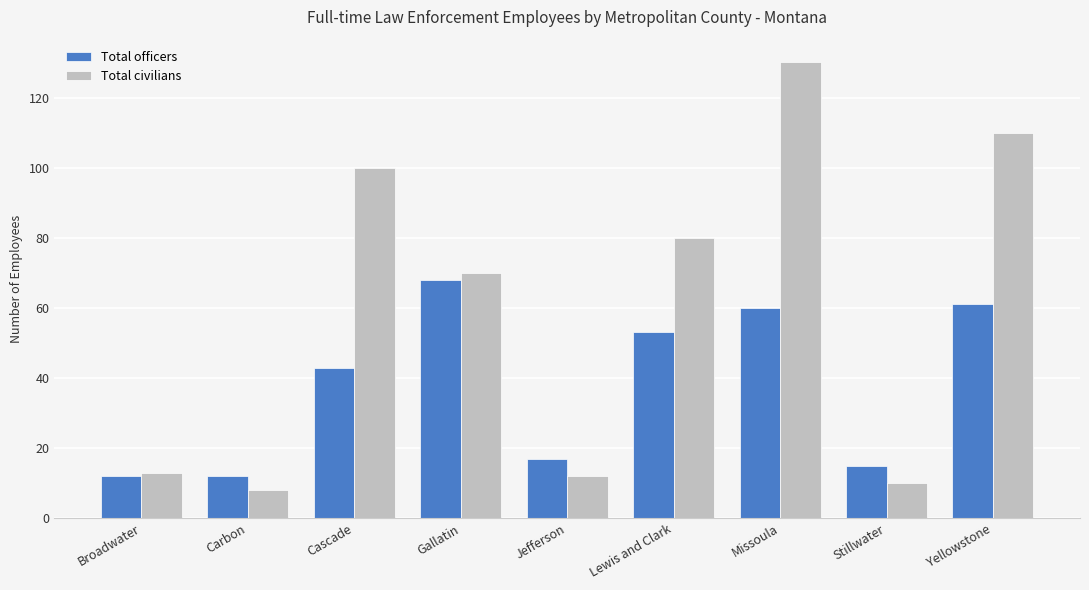

What is the sum of all Total civilians values?

533